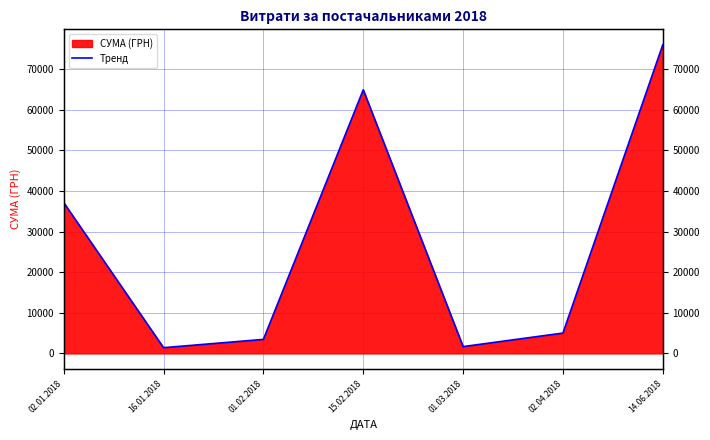

What is the average value?

27075.4